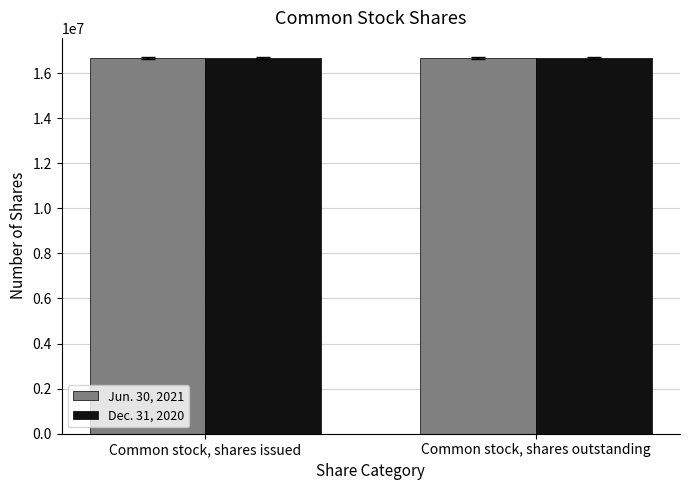

What is the total value across all series at Common stock, shares outstanding?

33308818